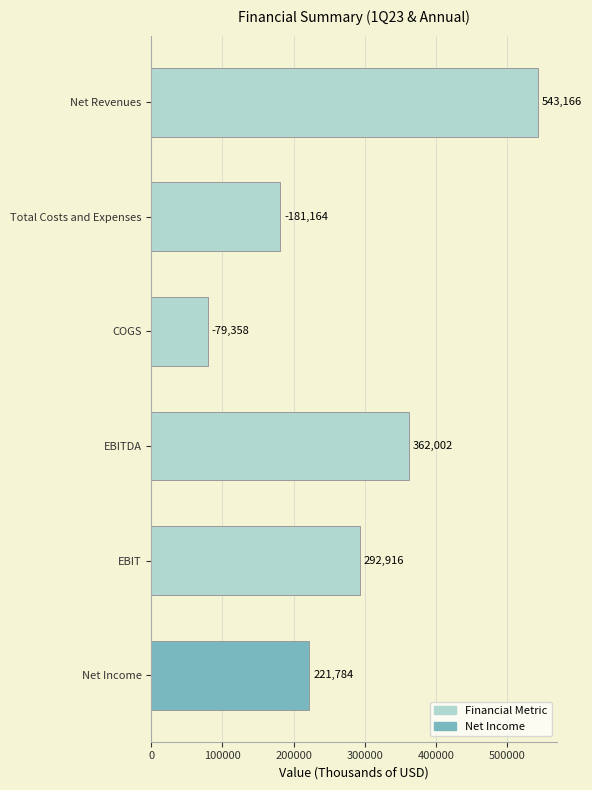

Which has a higher value, Net Income or EBITDA?

EBITDA